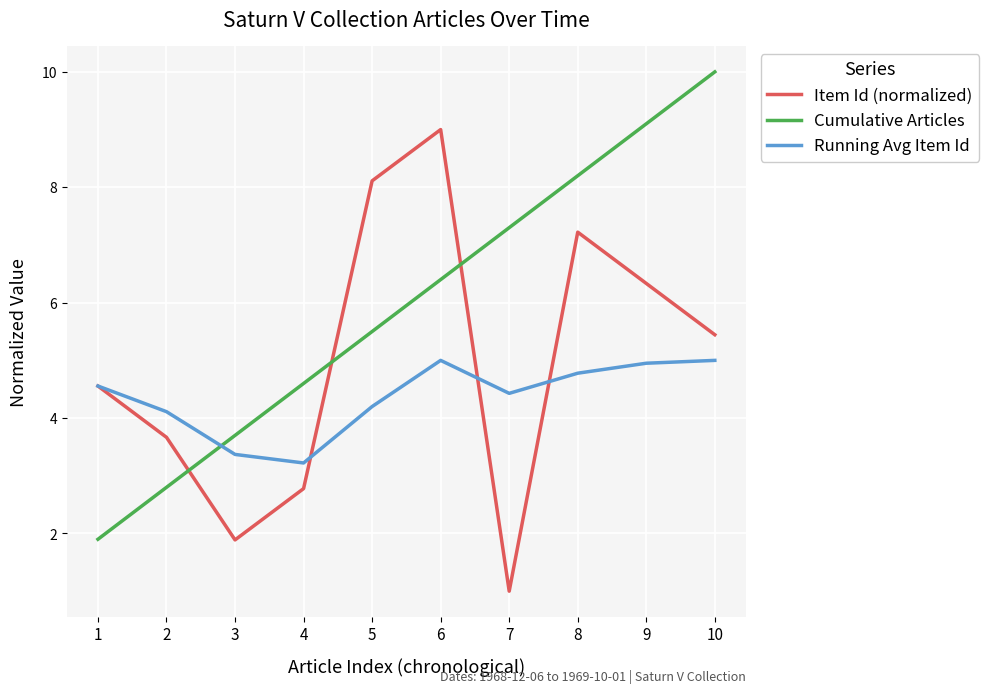

Between 2 and 3, which series saw the biggest shift?

Item Id (normalized)